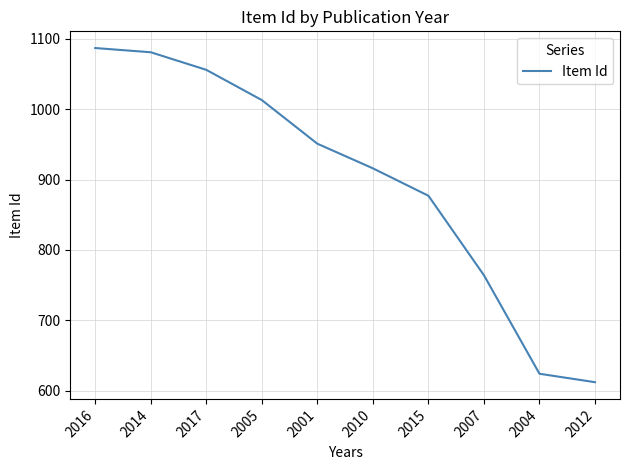

List the labels in order of value, smallest first.

2012, 2004, 2007, 2015, 2010, 2001, 2005, 2017, 2014, 2016